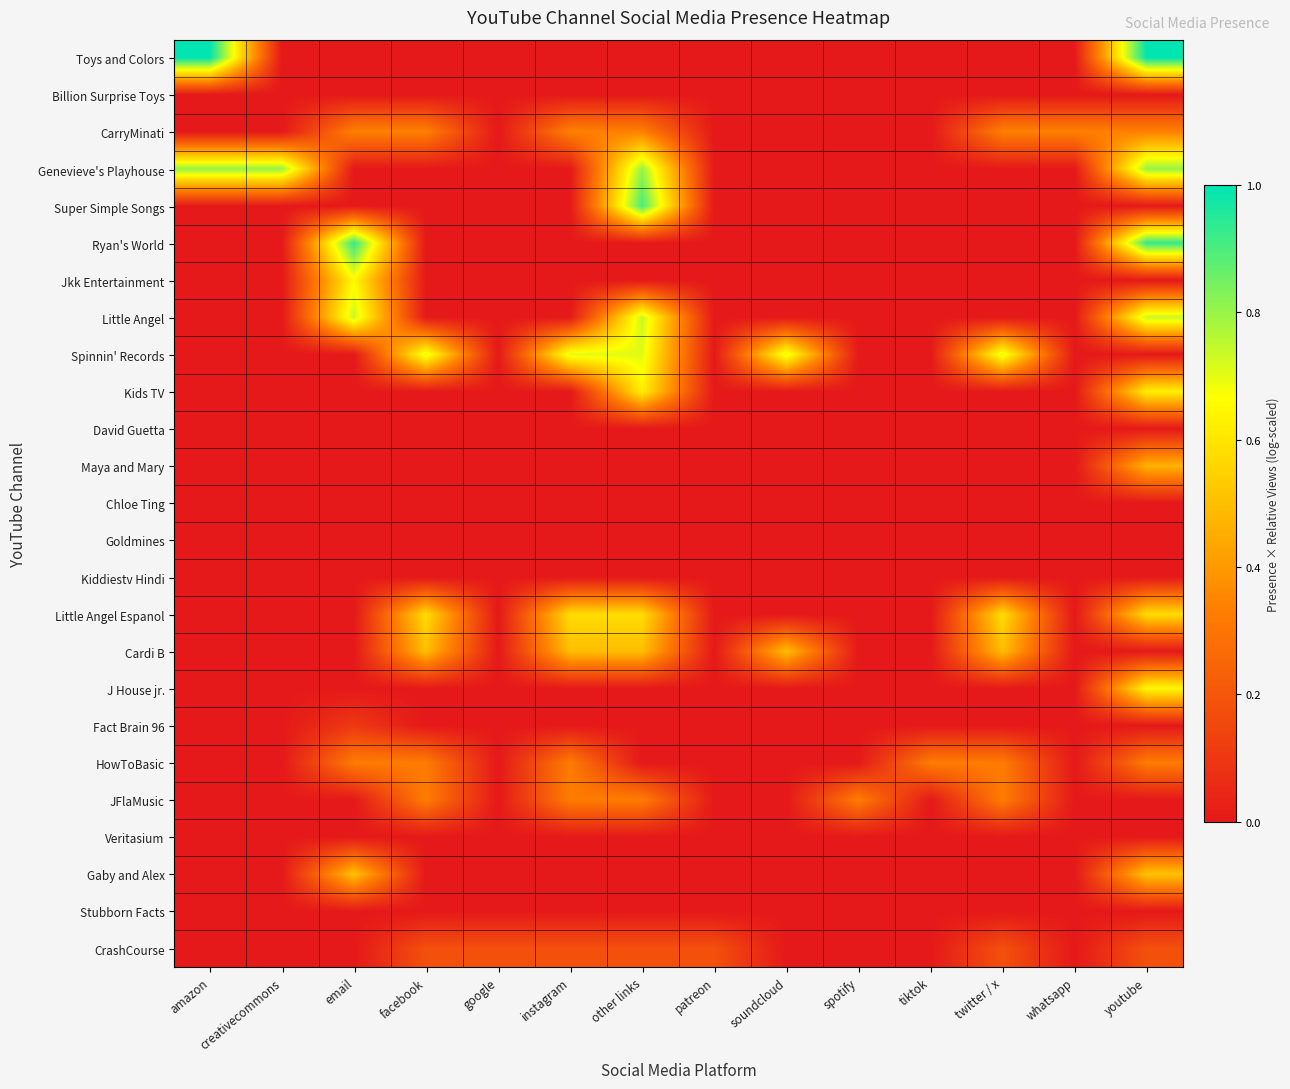

Reading right to left, transcribe all the data shown in this chart.

Toys and Colors: youtube=1.0	whatsapp=0.0	twitter / x=0.0	tiktok=0.0	spotify=0.0	soundcloud=0.0	patreon=0.0	other links=0.0	instagram=0.0	google=0.0	facebook=0.0	email=0.0	creativecommons=0.0	amazon=1.0
Billion Surprise Toys: youtube=0.0	whatsapp=0.0	twitter / x=0.0	tiktok=0.0	spotify=0.0	soundcloud=0.0	patreon=0.0	other links=0.0	instagram=0.0	google=0.0	facebook=0.0	email=0.0	creativecommons=0.0	amazon=0.0
CarryMinati: youtube=0.3	whatsapp=0.3	twitter / x=0.3	tiktok=0.0	spotify=0.0	soundcloud=0.0	patreon=0.0	other links=0.3	instagram=0.3	google=0.0	facebook=0.3	email=0.3	creativecommons=0.0	amazon=0.0
Genevieve's Playhouse: youtube=0.8	whatsapp=0.0	twitter / x=0.0	tiktok=0.0	spotify=0.0	soundcloud=0.0	patreon=0.0	other links=0.8	instagram=0.0	google=0.0	facebook=0.0	email=0.0	creativecommons=0.8	amazon=0.8
Super Simple Songs: youtube=0.0	whatsapp=0.0	twitter / x=0.0	tiktok=0.0	spotify=0.0	soundcloud=0.0	patreon=0.0	other links=0.9	instagram=0.0	google=0.0	facebook=0.0	email=0.0	creativecommons=0.0	amazon=0.0
Ryan's World: youtube=0.9	whatsapp=0.0	twitter / x=0.0	tiktok=0.0	spotify=0.0	soundcloud=0.0	patreon=0.0	other links=0.0	instagram=0.0	google=0.0	facebook=0.0	email=0.9	creativecommons=0.0	amazon=0.0
Jkk Entertainment: youtube=0.0	whatsapp=0.0	twitter / x=0.0	tiktok=0.0	spotify=0.0	soundcloud=0.0	patreon=0.0	other links=0.0	instagram=0.0	google=0.0	facebook=0.0	email=0.7	creativecommons=0.0	amazon=0.0
Little Angel: youtube=0.7	whatsapp=0.0	twitter / x=0.0	tiktok=0.0	spotify=0.0	soundcloud=0.0	patreon=0.0	other links=0.7	instagram=0.0	google=0.0	facebook=0.0	email=0.7	creativecommons=0.0	amazon=0.0
Spinnin' Records: youtube=0.0	whatsapp=0.0	twitter / x=0.7	tiktok=0.0	spotify=0.0	soundcloud=0.7	patreon=0.0	other links=0.7	instagram=0.7	google=0.0	facebook=0.7	email=0.0	creativecommons=0.0	amazon=0.0
Kids TV: youtube=0.6	whatsapp=0.0	twitter / x=0.0	tiktok=0.0	spotify=0.0	soundcloud=0.0	patreon=0.0	other links=0.6	instagram=0.0	google=0.0	facebook=0.0	email=0.0	creativecommons=0.0	amazon=0.0
David Guetta: youtube=0.0	whatsapp=0.0	twitter / x=0.0	tiktok=0.0	spotify=0.0	soundcloud=0.0	patreon=0.0	other links=0.0	instagram=0.0	google=0.0	facebook=0.0	email=0.0	creativecommons=0.0	amazon=0.0
Maya and Mary: youtube=0.5	whatsapp=0.0	twitter / x=0.0	tiktok=0.0	spotify=0.0	soundcloud=0.0	patreon=0.0	other links=0.0	instagram=0.0	google=0.0	facebook=0.0	email=0.0	creativecommons=0.0	amazon=0.0
Chloe Ting: youtube=0.0	whatsapp=0.0	twitter / x=0.0	tiktok=0.0	spotify=0.0	soundcloud=0.0	patreon=0.0	other links=0.0	instagram=0.0	google=0.0	facebook=0.0	email=0.0	creativecommons=0.0	amazon=0.0
Goldmines: youtube=0.0	whatsapp=0.0	twitter / x=0.0	tiktok=0.0	spotify=0.0	soundcloud=0.0	patreon=0.0	other links=0.0	instagram=0.0	google=0.0	facebook=0.0	email=0.0	creativecommons=0.0	amazon=0.0
Kiddiestv Hindi: youtube=0.0	whatsapp=0.0	twitter / x=0.0	tiktok=0.0	spotify=0.0	soundcloud=0.0	patreon=0.0	other links=0.0	instagram=0.0	google=0.0	facebook=0.0	email=0.0	creativecommons=0.0	amazon=0.0
Little Angel Espanol: youtube=0.6	whatsapp=0.0	twitter / x=0.6	tiktok=0.0	spotify=0.0	soundcloud=0.0	patreon=0.0	other links=0.6	instagram=0.6	google=0.0	facebook=0.6	email=0.0	creativecommons=0.0	amazon=0.0
Cardi B: youtube=0.0	whatsapp=0.0	twitter / x=0.5	tiktok=0.0	spotify=0.0	soundcloud=0.5	patreon=0.0	other links=0.5	instagram=0.5	google=0.0	facebook=0.5	email=0.0	creativecommons=0.0	amazon=0.0
J House jr.: youtube=0.6	whatsapp=0.0	twitter / x=0.0	tiktok=0.0	spotify=0.0	soundcloud=0.0	patreon=0.0	other links=0.0	instagram=0.0	google=0.0	facebook=0.0	email=0.0	creativecommons=0.0	amazon=0.0
Fact Brain 96: youtube=0.0	whatsapp=0.0	twitter / x=0.0	tiktok=0.0	spotify=0.0	soundcloud=0.0	patreon=0.0	other links=0.0	instagram=0.0	google=0.0	facebook=0.0	email=0.1	creativecommons=0.0	amazon=0.0
HowToBasic: youtube=0.3	whatsapp=0.0	twitter / x=0.3	tiktok=0.3	spotify=0.0	soundcloud=0.0	patreon=0.0	other links=0.0	instagram=0.3	google=0.0	facebook=0.3	email=0.3	creativecommons=0.0	amazon=0.0
JFlaMusic: youtube=0.0	whatsapp=0.0	twitter / x=0.3	tiktok=0.0	spotify=0.3	soundcloud=0.0	patreon=0.0	other links=0.3	instagram=0.3	google=0.0	facebook=0.3	email=0.0	creativecommons=0.0	amazon=0.0
Veritasium: youtube=0.0	whatsapp=0.0	twitter / x=0.0	tiktok=0.0	spotify=0.0	soundcloud=0.0	patreon=0.0	other links=0.0	instagram=0.0	google=0.0	facebook=0.0	email=0.0	creativecommons=0.0	amazon=0.0
Gaby and Alex: youtube=0.5	whatsapp=0.0	twitter / x=0.0	tiktok=0.0	spotify=0.0	soundcloud=0.0	patreon=0.0	other links=0.0	instagram=0.0	google=0.0	facebook=0.0	email=0.5	creativecommons=0.0	amazon=0.0
Stubborn Facts: youtube=0.0	whatsapp=0.0	twitter / x=0.0	tiktok=0.0	spotify=0.0	soundcloud=0.0	patreon=0.0	other links=0.0	instagram=0.0	google=0.0	facebook=0.0	email=0.0	creativecommons=0.0	amazon=0.0
CrashCourse: youtube=0.2	whatsapp=0.0	twitter / x=0.2	tiktok=0.0	spotify=0.0	soundcloud=0.0	patreon=0.2	other links=0.2	instagram=0.2	google=0.2	facebook=0.2	email=0.0	creativecommons=0.0	amazon=0.0